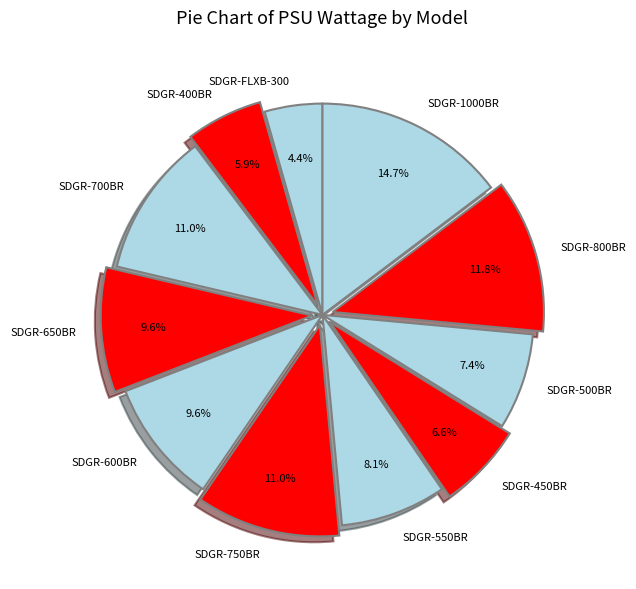

True or false: SDGR-550BR accounts for 21% of the total.

False